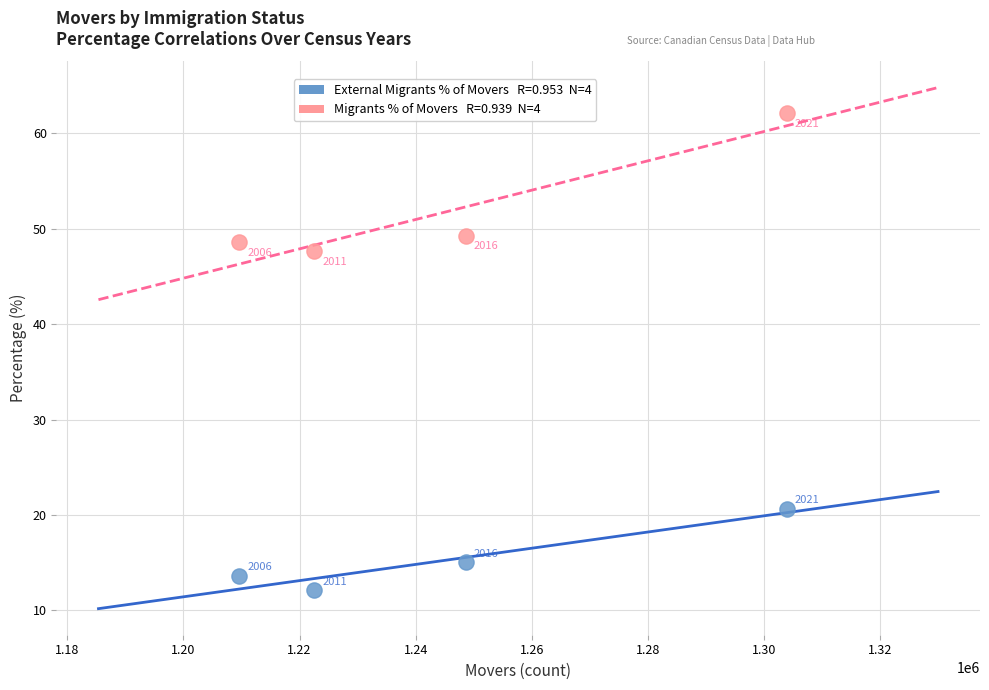

Across all series, what Y value is closest to 37?

47.6